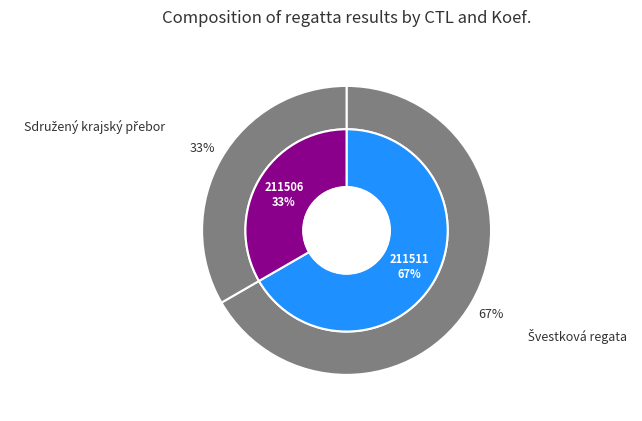

Which has a higher value, 211511 or 211506?

211511